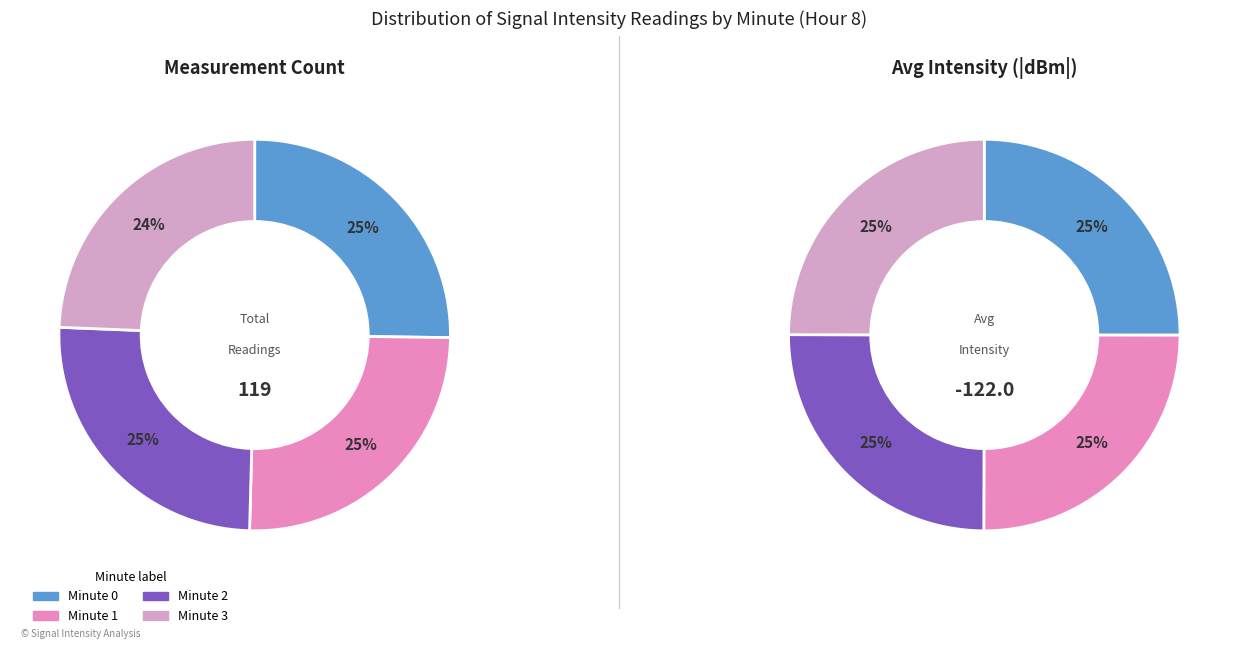

Does Hour 8 Minute 3 account for over 50% of the chart?

No